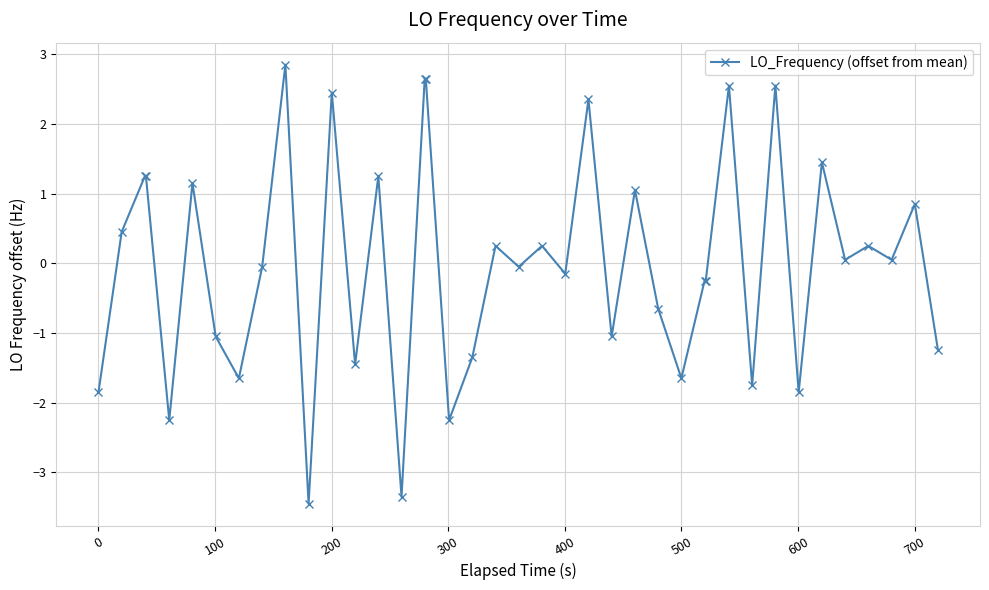

What is the minimum value shown in the chart?

-3.4